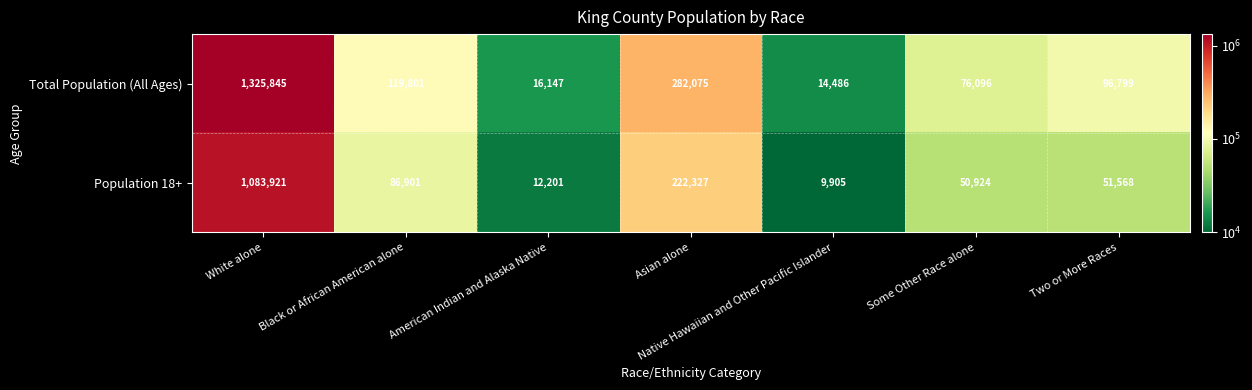

Read the Population 18+ value at Black or African American alone, to the nearest 100.

86900